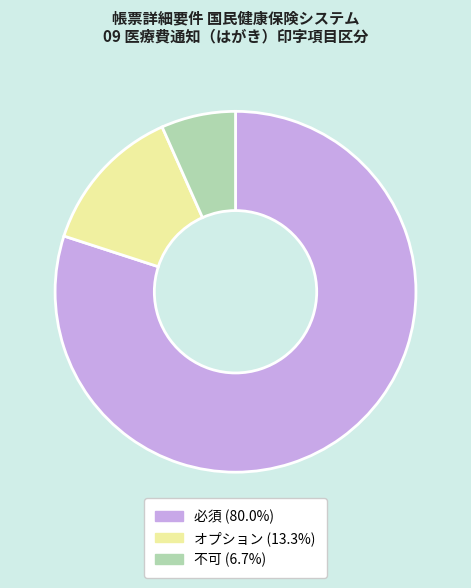

Approximately how many times larger is the value at 必須 compared to 不可?

12.0